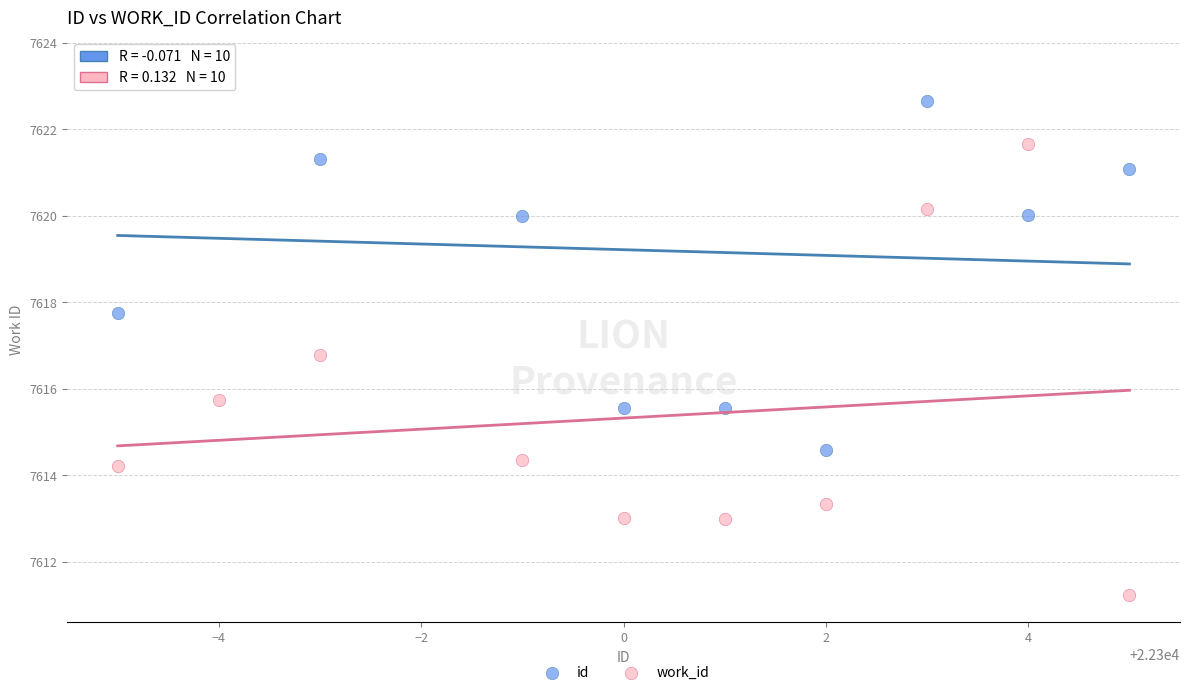

Which series has the widest spread of Y values?

work_id